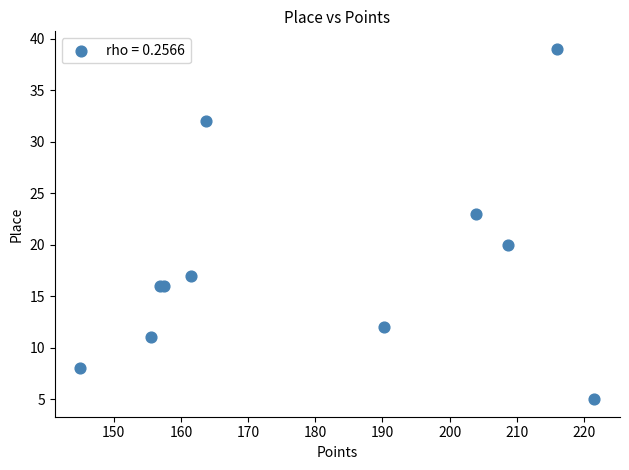

What Y value in the scatter plot is closest to 22?

23